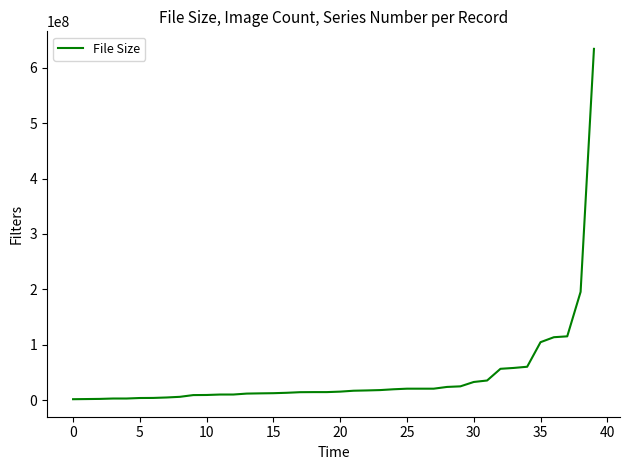

What is the difference between the maximum and minimum values?

631573084